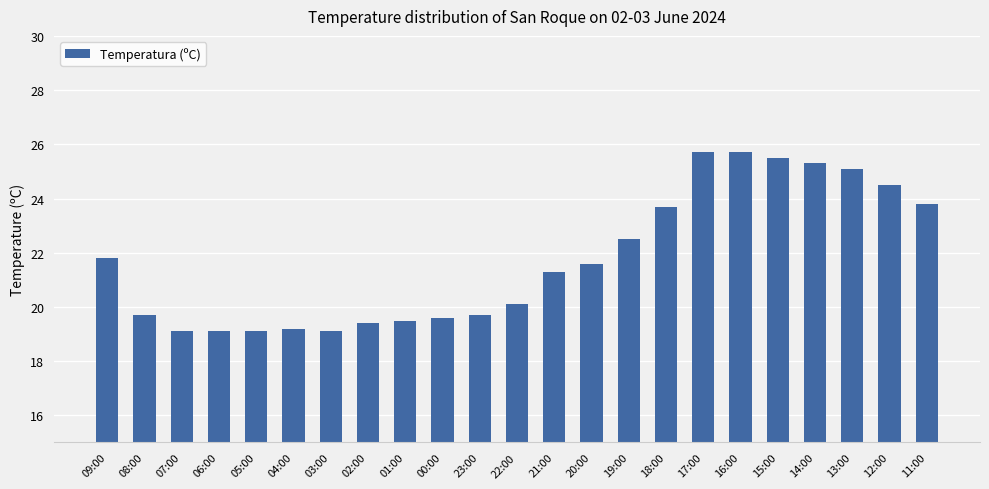

What is the sum of the values at 11:00 and 20:00?

45.4